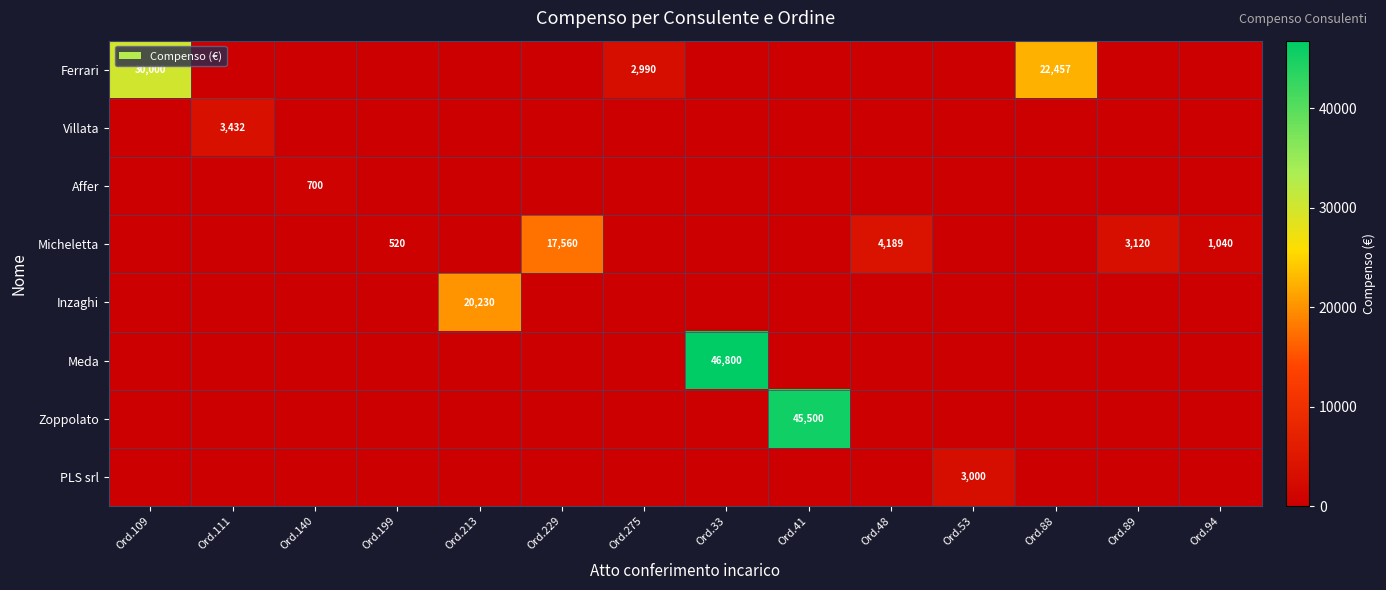

At how many categories does at least one series exceed 30028?

2